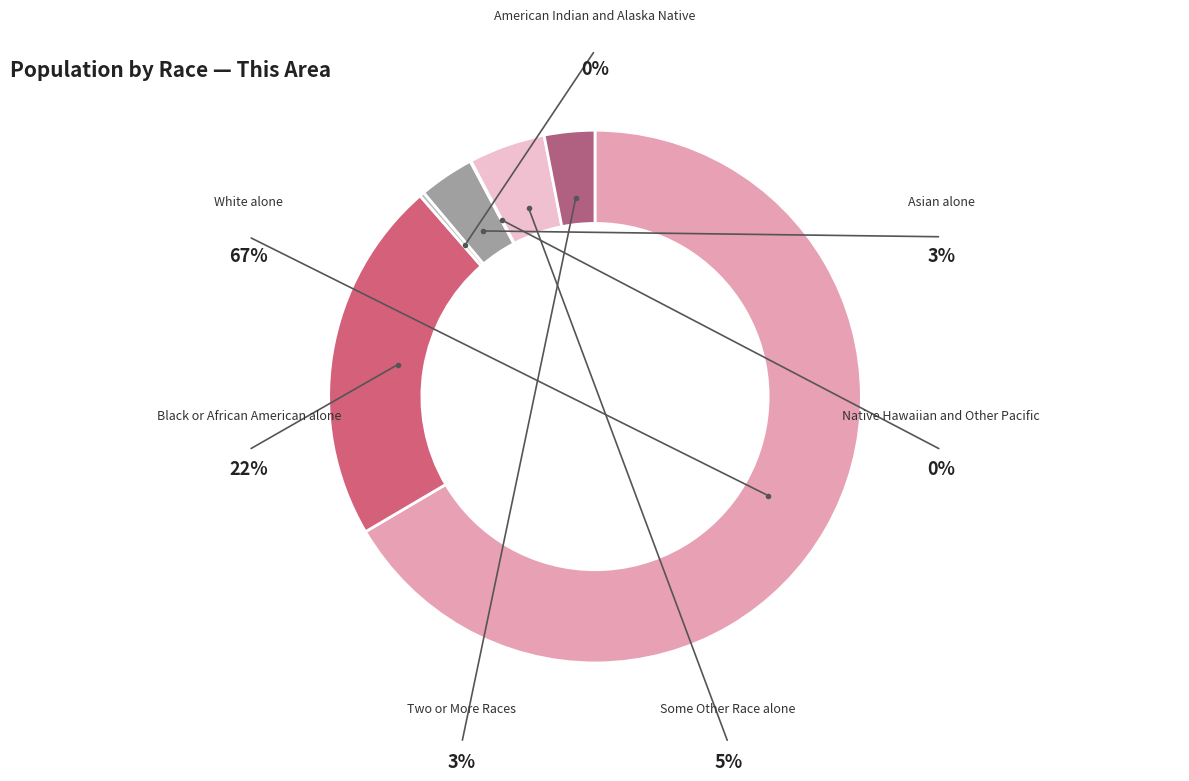

To the nearest percent, what percentage of the pie is Black or African American alone?

22%